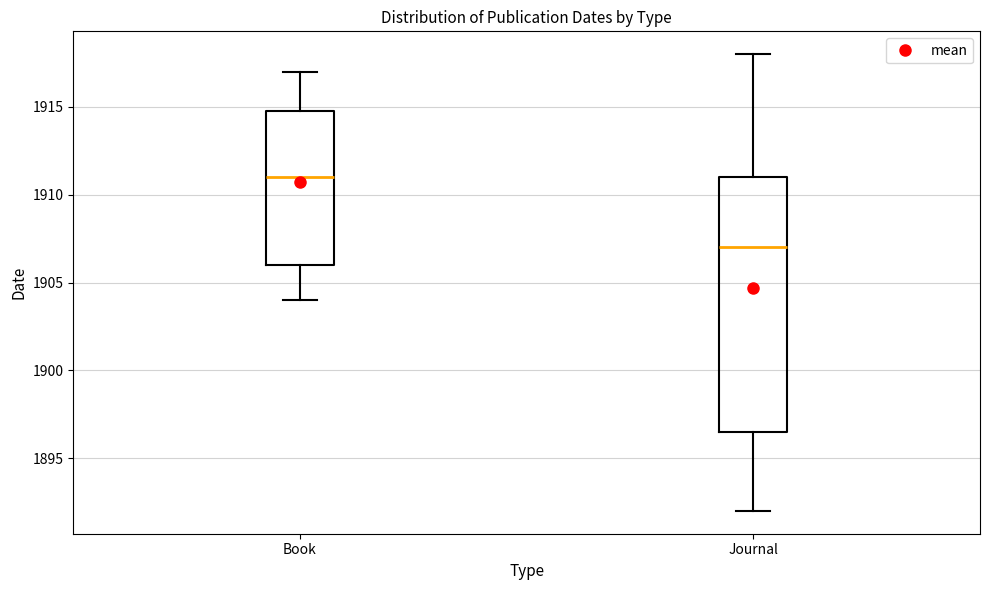

Which box has the highest median line?

Book